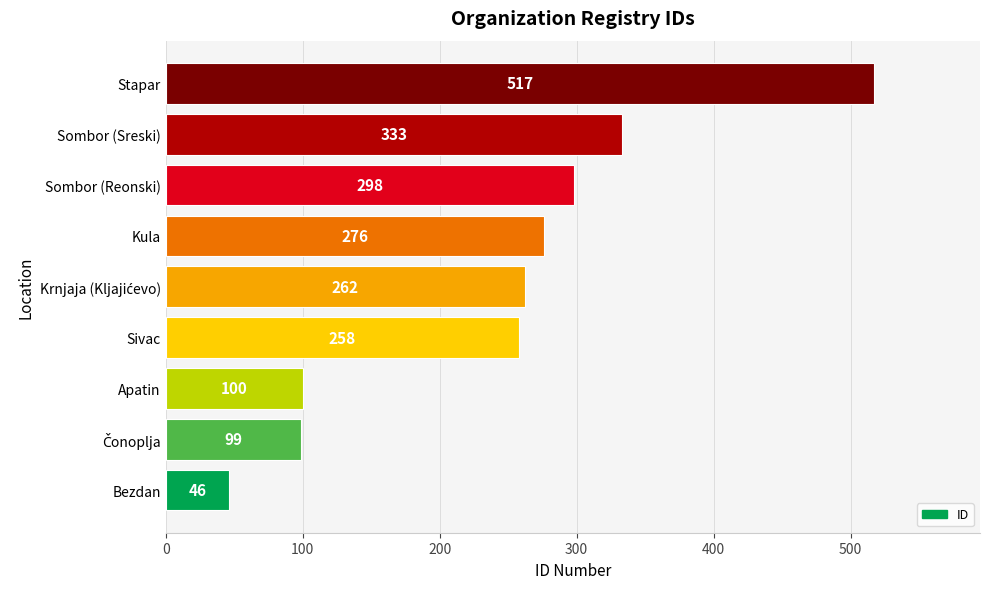

Are the bars grouped side by side (vs. stacked)?

No